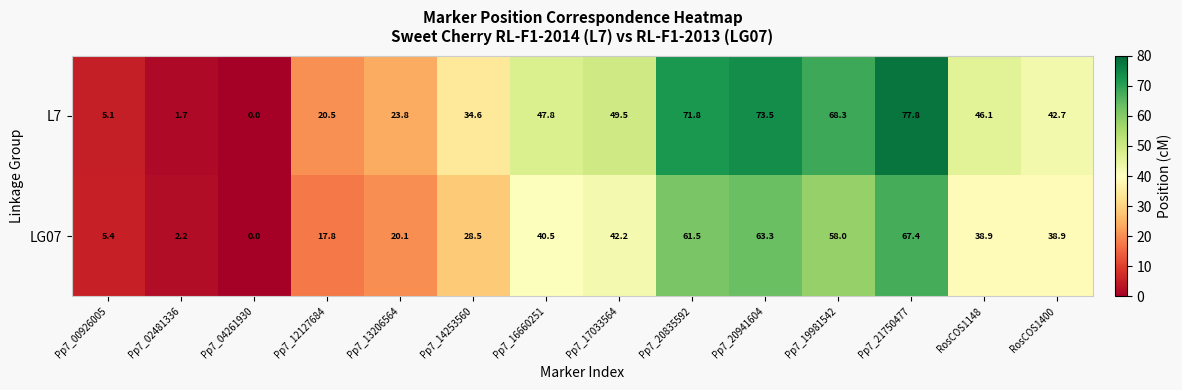

Which series has the largest total across all categories?

L7